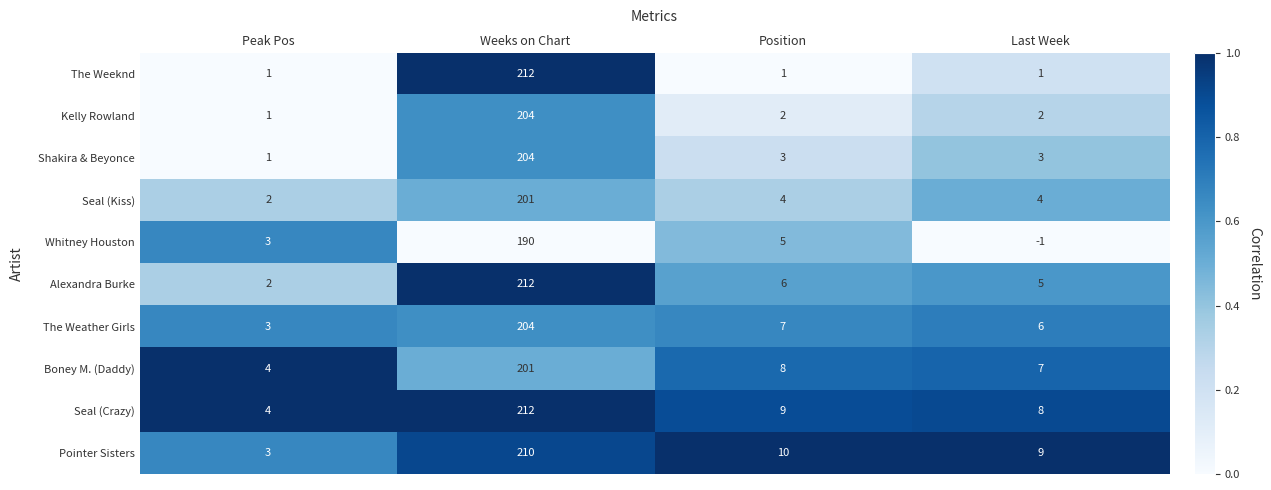

Rank the categories by Whitney Houston value from lowest to highest.

Last Week, Peak Pos, Position, Weeks on Chart